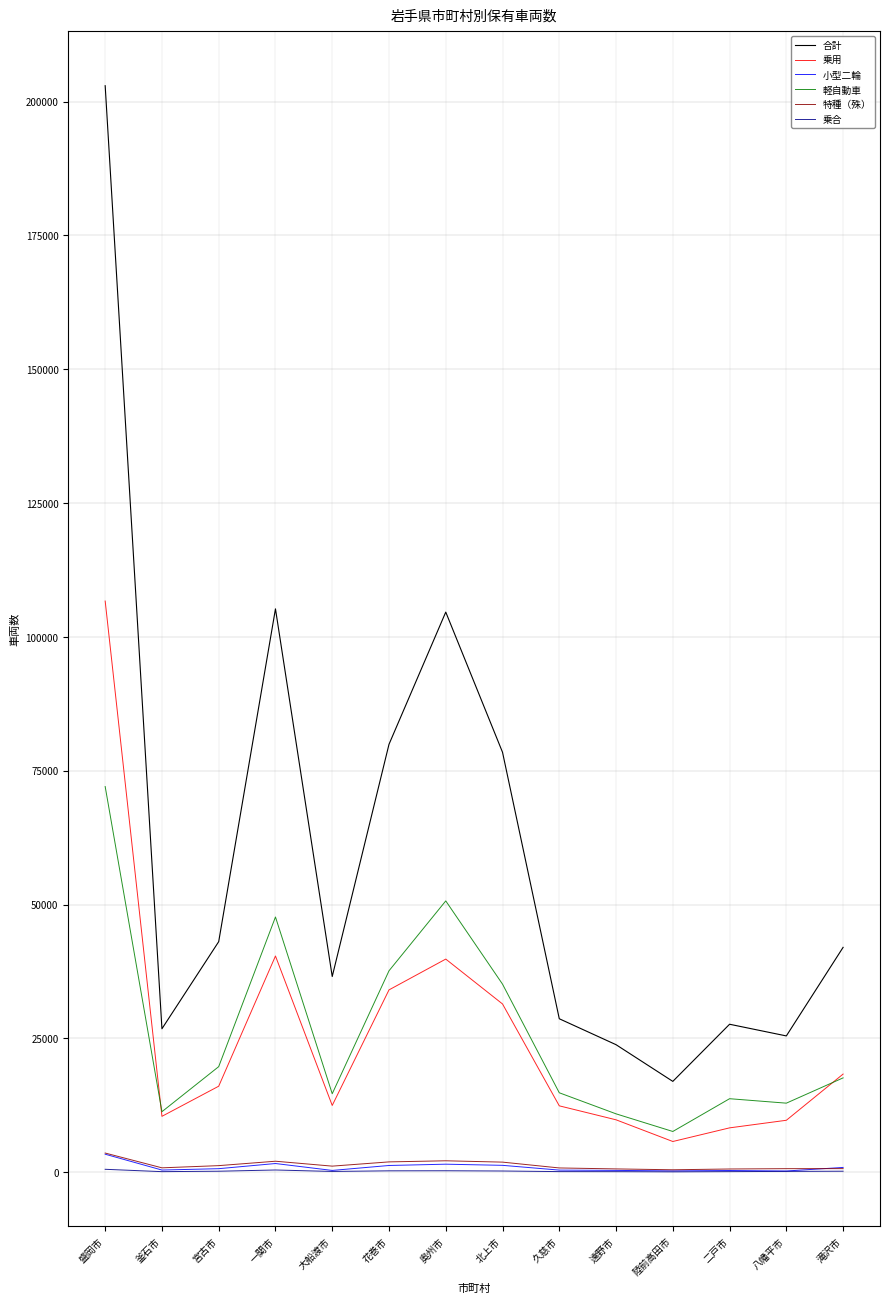

How many values in the 乗合 series are below 176?

7